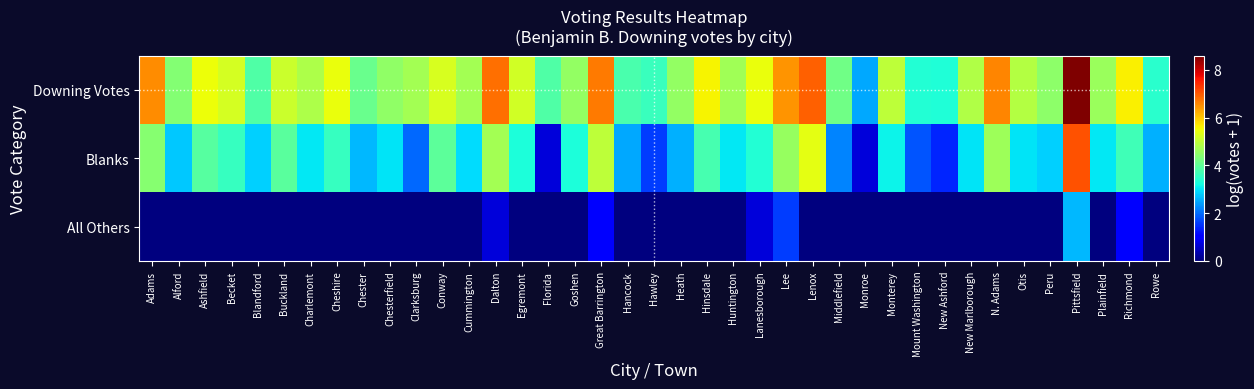

At how many categories does at least one series exceed 2?

39